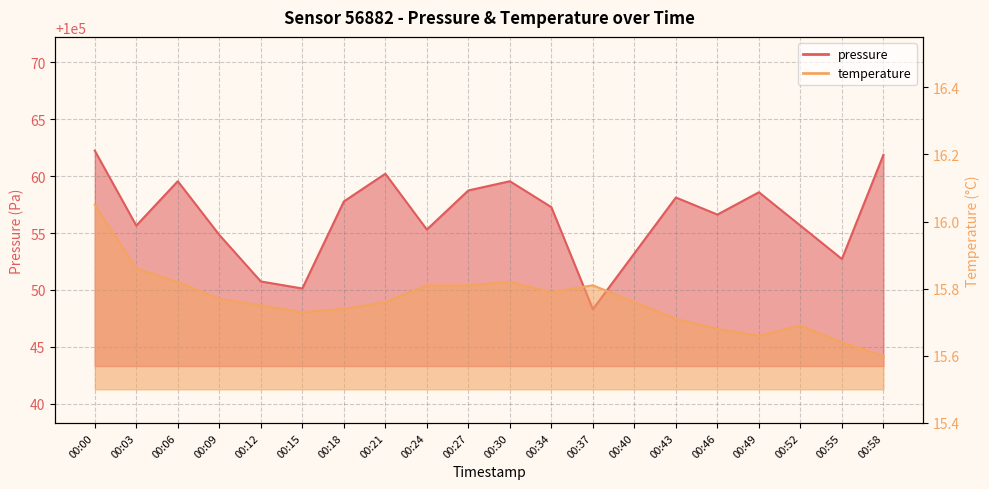

At which label does temperature reach its peak?

00:00